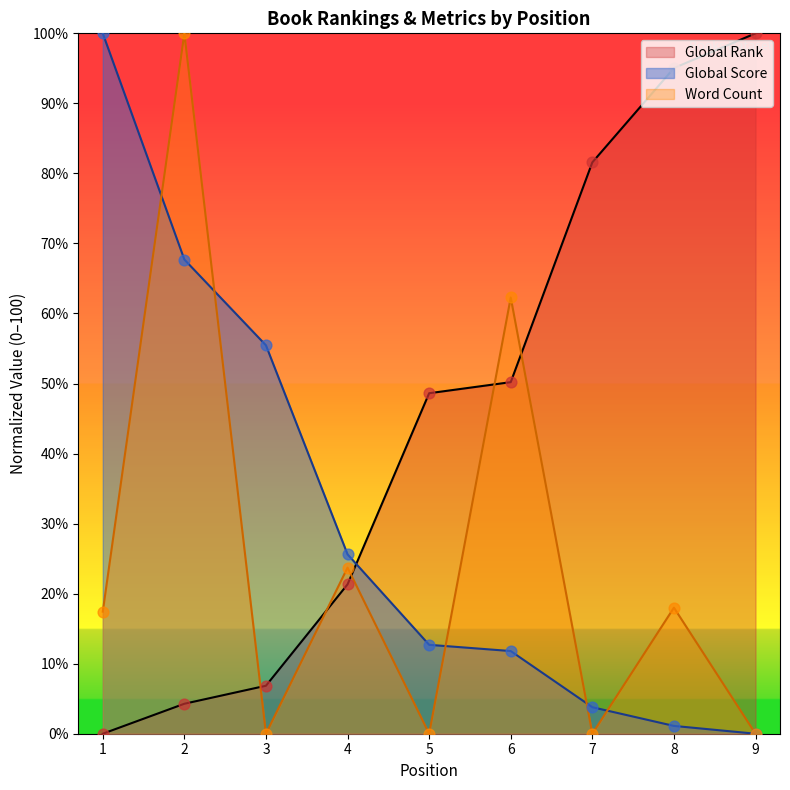

Is the value of Global Rank at 5 greater than the value of Word Count at 8?

Yes